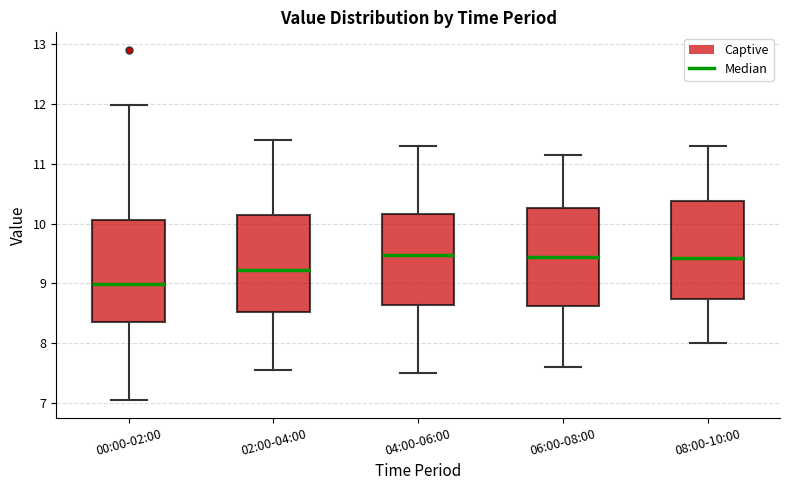

Reading left to right, read every box against the y-axis: the position of its median line, the range the box covers, and the ends of its whiskers. The values are not printed on the chart, so give them approximately, as read against the axis.

00:00-02:00: median 9.0, box 8.4 to 10.1, whiskers 7.1 to 12.0
02:00-04:00: median 9.2, box 8.5 to 10.1, whiskers 7.6 to 11.4
04:00-06:00: median 9.5, box 8.6 to 10.2, whiskers 7.5 to 11.3
06:00-08:00: median 9.5, box 8.6 to 10.3, whiskers 7.6 to 11.2
08:00-10:00: median 9.4, box 8.7 to 10.4, whiskers 8.0 to 11.3